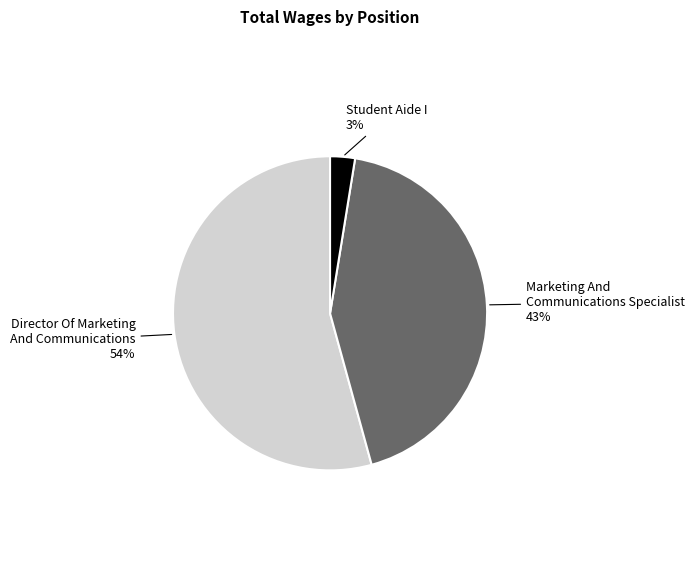

Is there any slice that represents more than half of the pie?

Yes